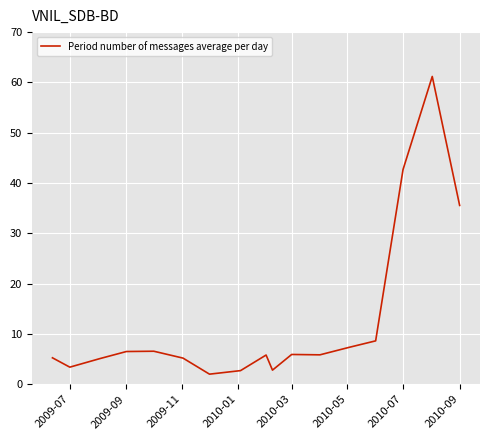

What is the greatest value displayed?

61.2